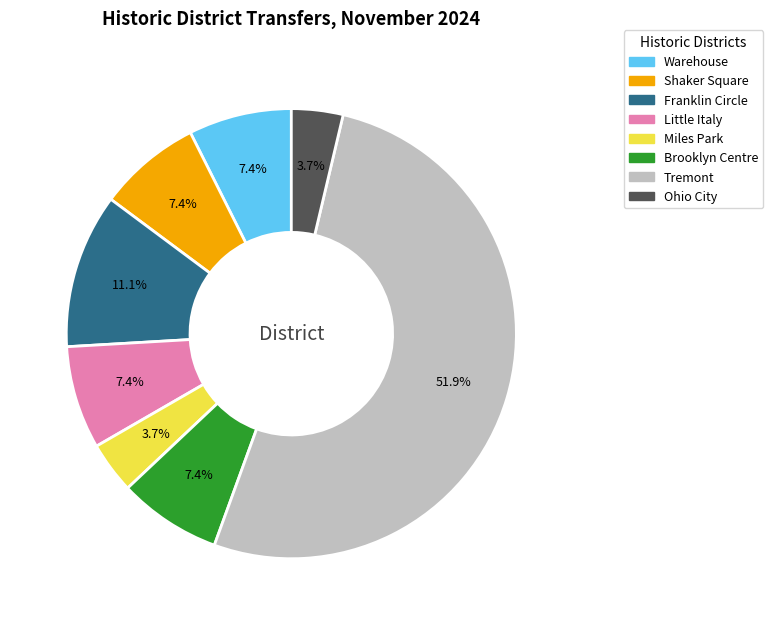

To the nearest percent, what is the difference between the largest and smallest slice percentages?

48%